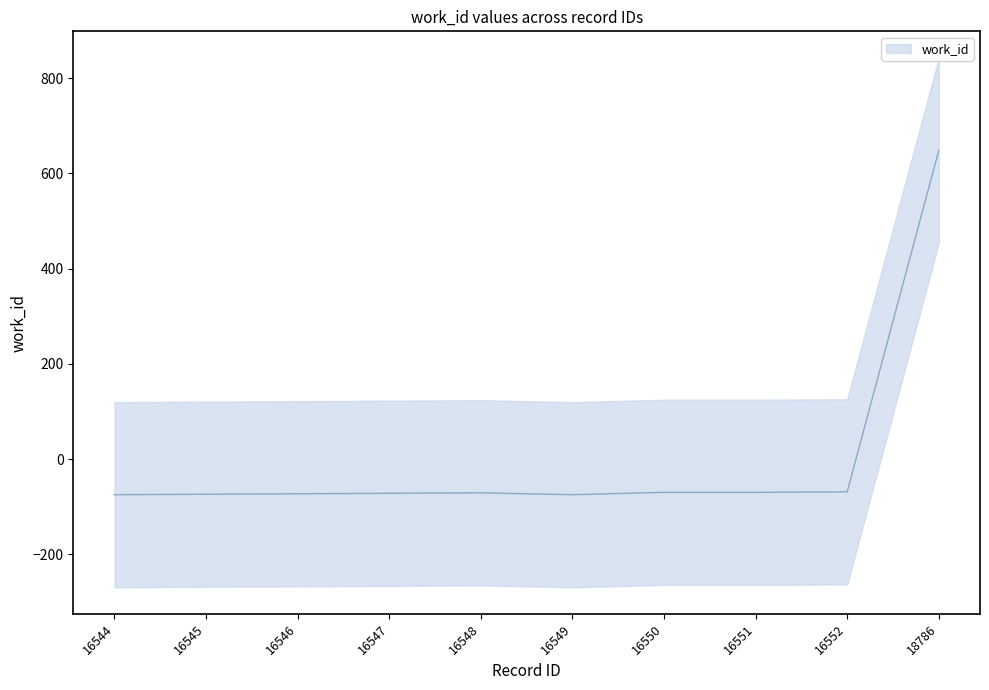

Is it true that the value at 16548 is -19.5?

False